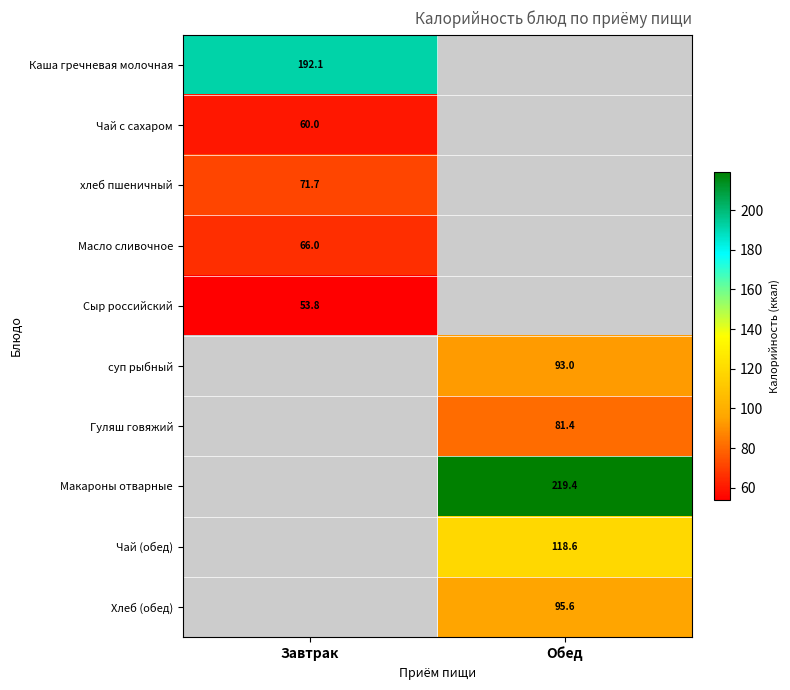

Which series has the widest spread of values?

Каша гречневая молочная